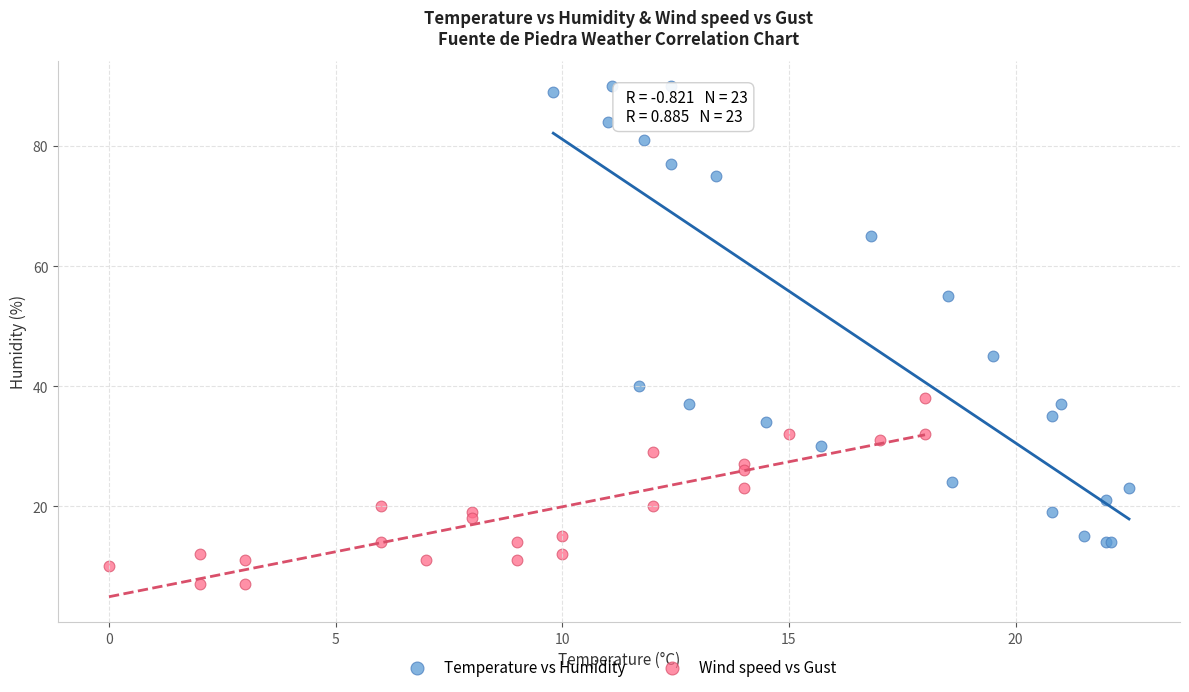

What are all the series names shown in the legend?

Temperature vs Humidity, Wind speed vs Gust